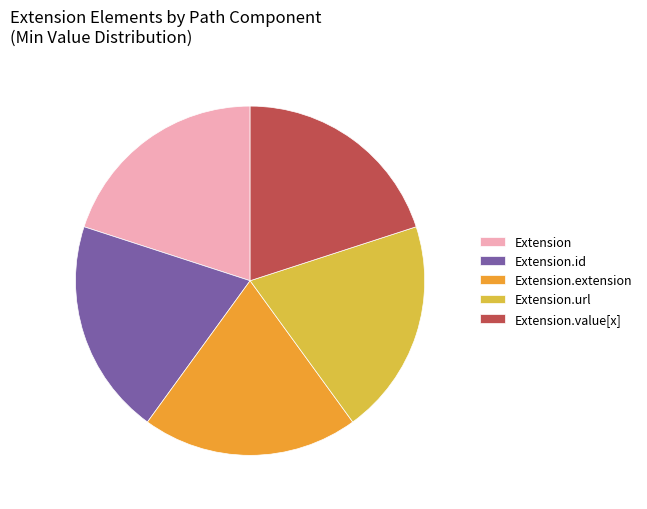

Is the sum of Extension.extension and Extension.url greater than half?

No